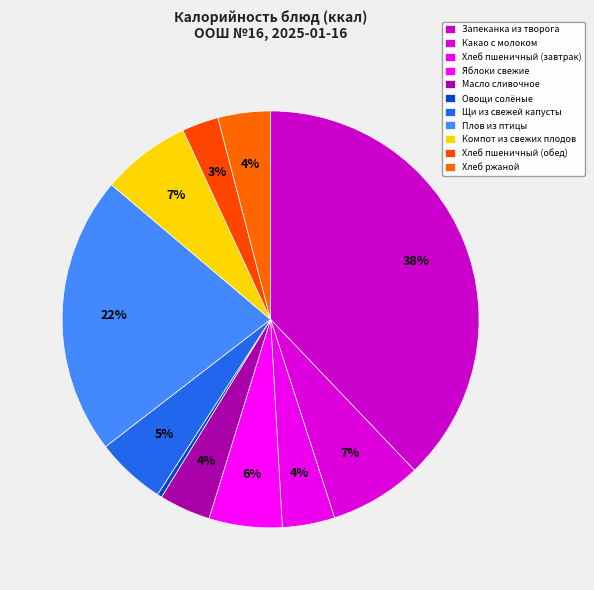

Approximately how many times larger is the value at Хлеб ржаной compared to Хлеб пшеничный (обед)?

1.4